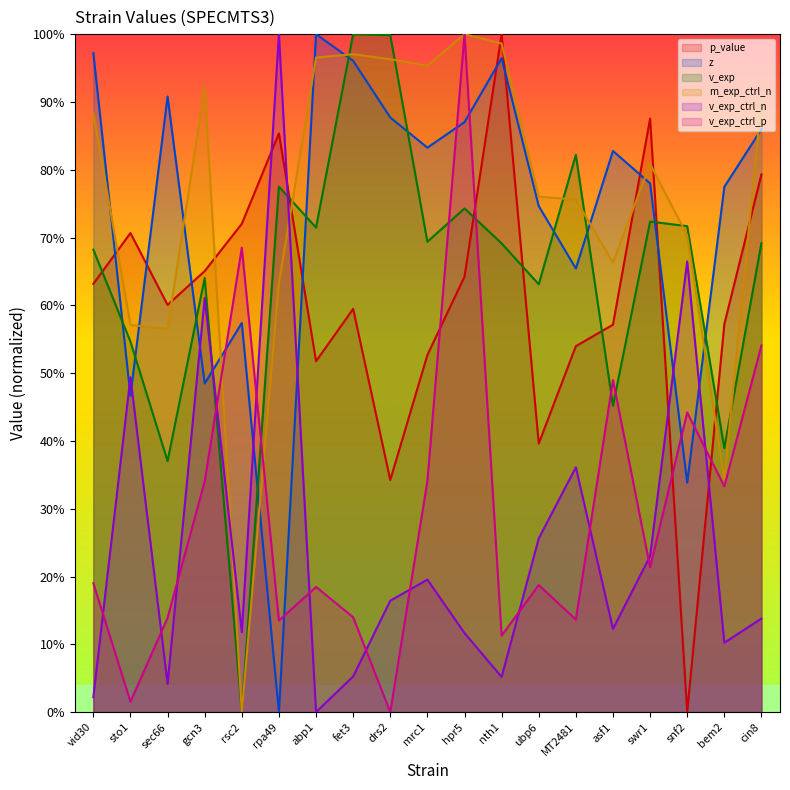

What is the value of the v_exp_ctrl_p point at the 14th from the left?

0.1